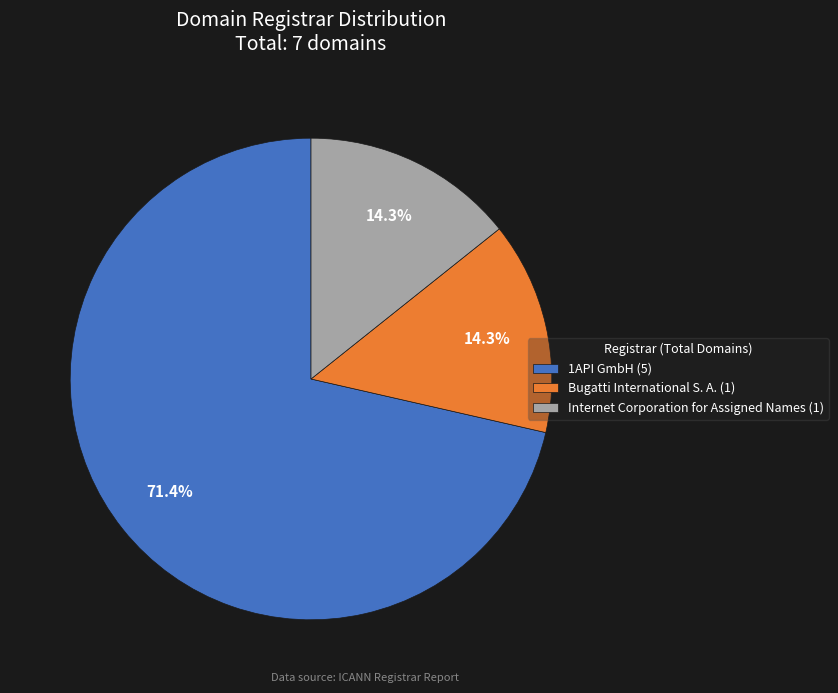

Is there a majority slice in this chart?

Yes